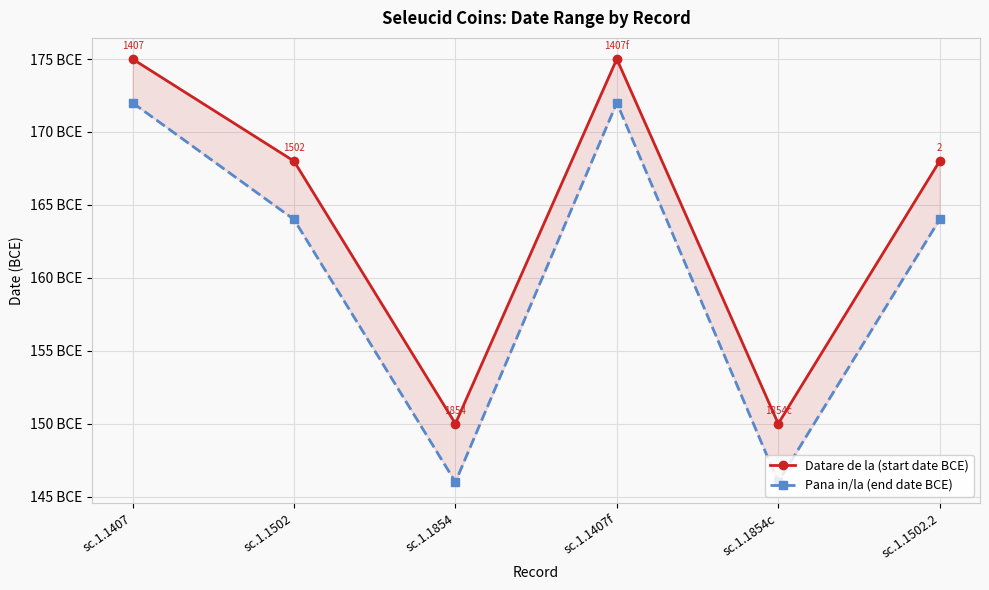

Between sc.1.1407 and sc.1.1854c, which series saw the biggest shift?

Pana in/la (end date BCE)